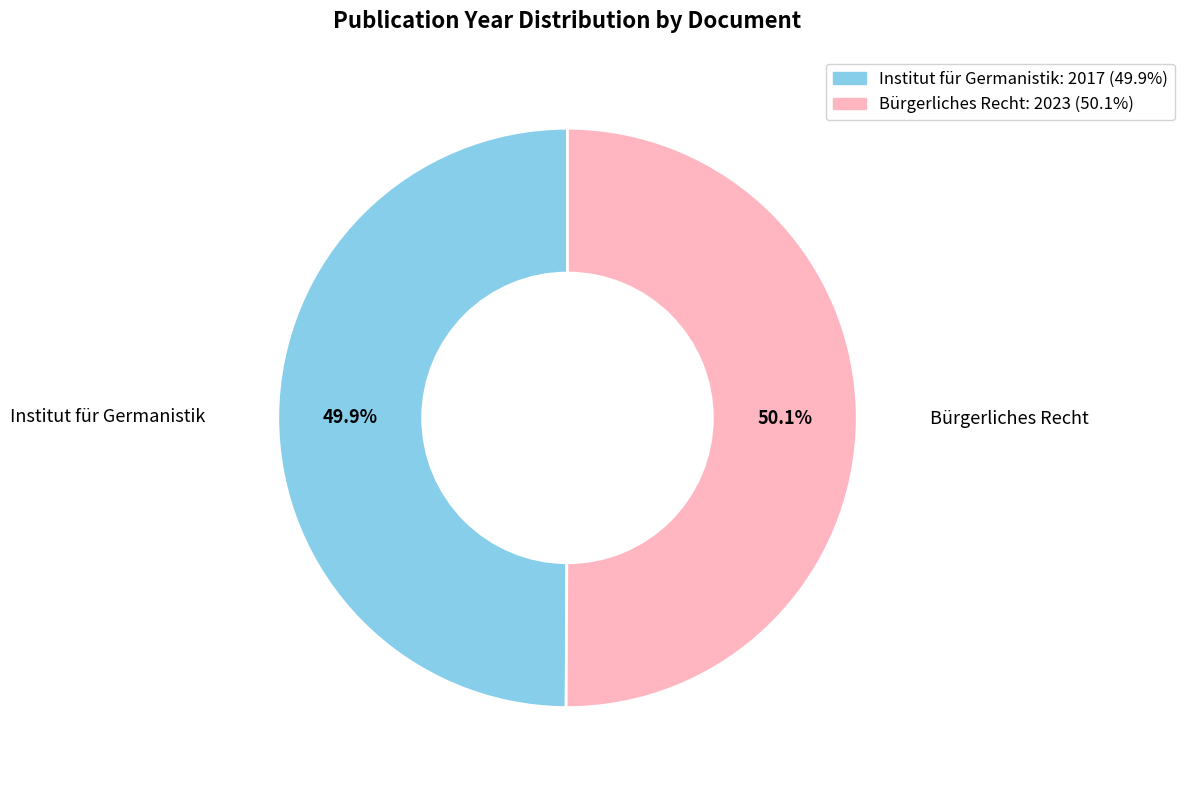

Is there a majority slice in this chart?

Yes